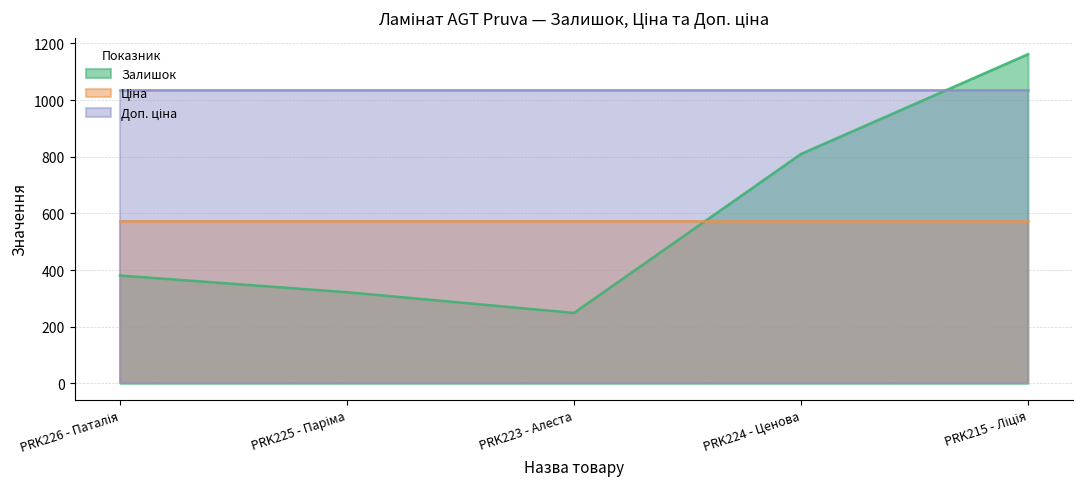

True or false: Залишок and Доп. ціна cross at least once.

True